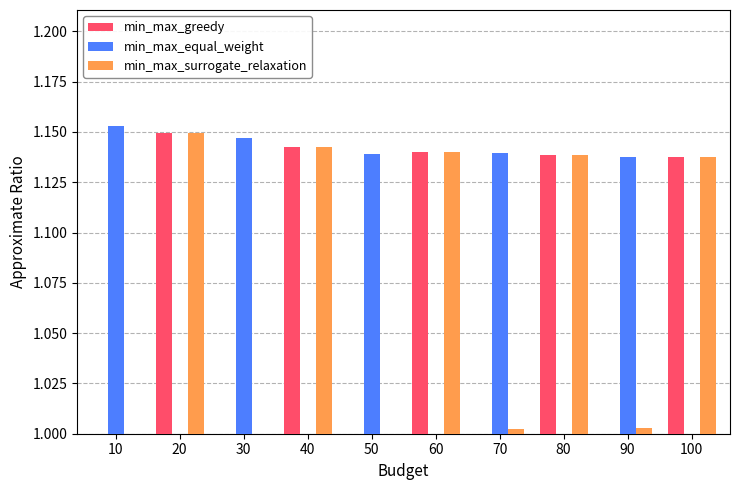

How many series are shown in this chart?

3